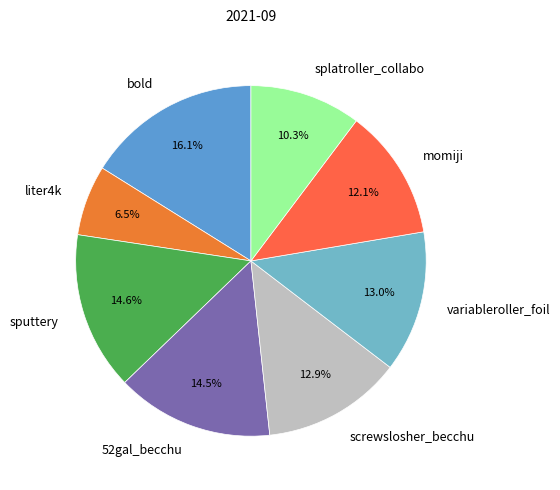

What is the smallest slice in the pie chart?

liter4k